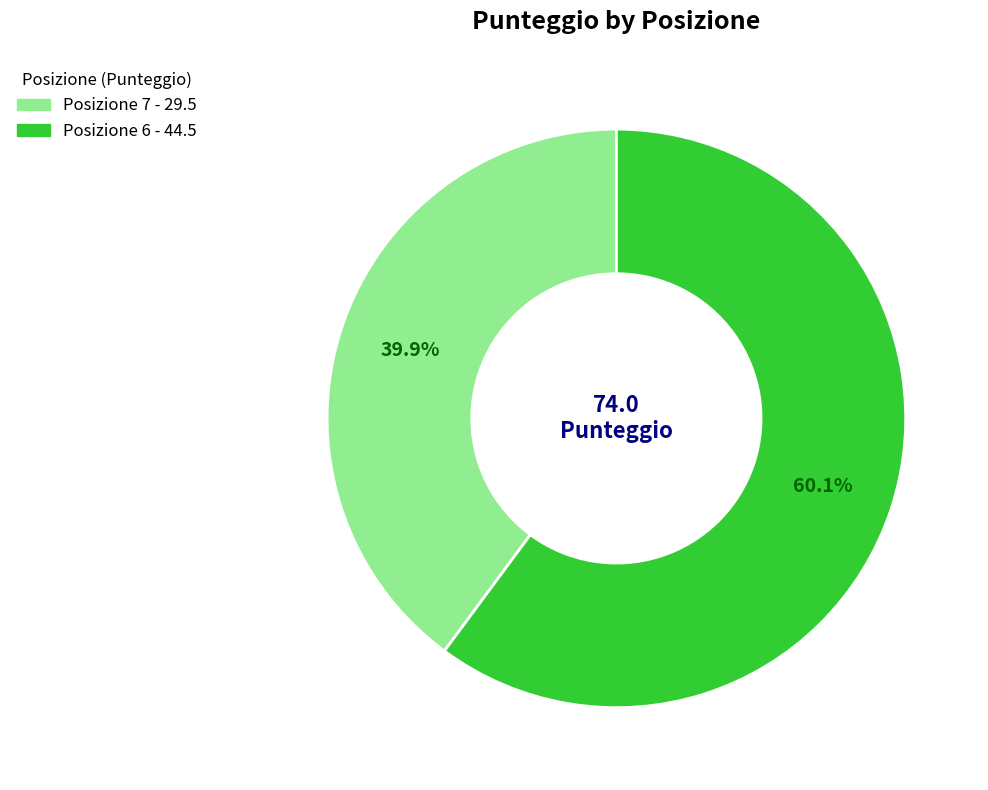

To the nearest percent, what is the combined percentage of Posizione 7 and Posizione 6?

100%